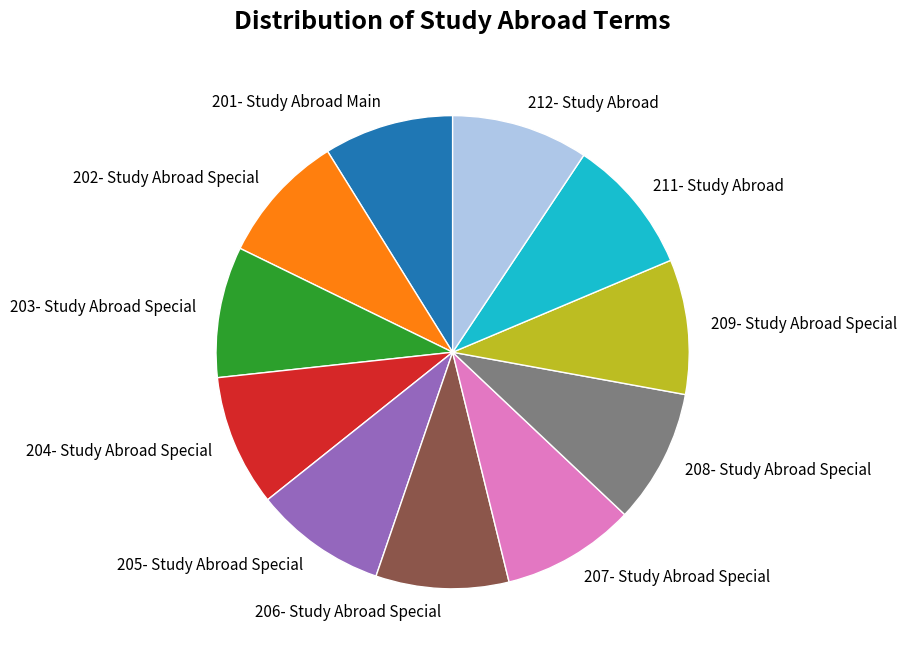

Is the sum of 204- Study Abroad Special and 203- Study Abroad Special greater than half?

No